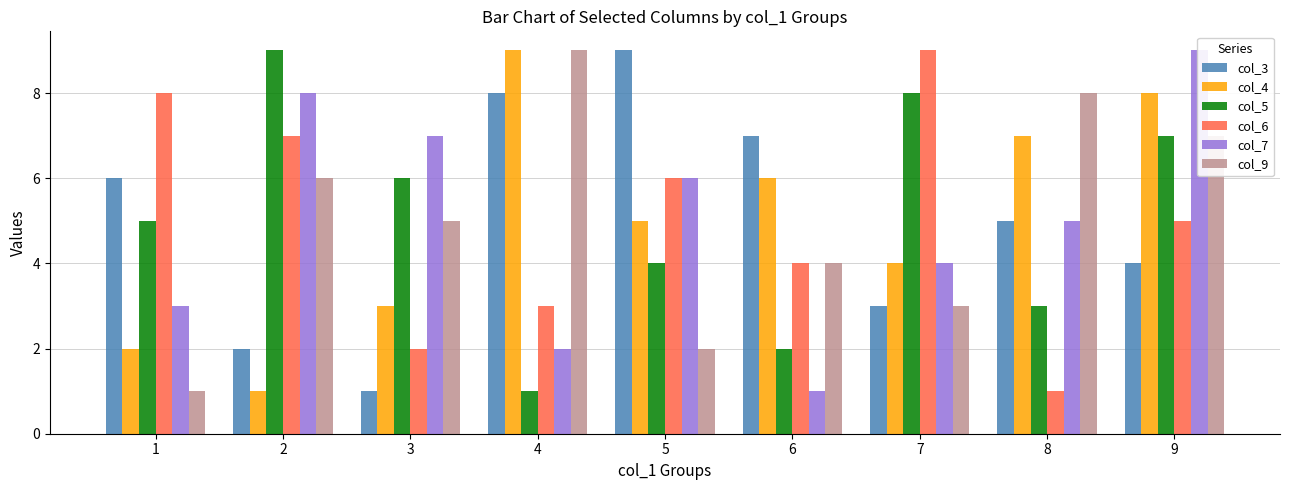

Rank the categories by col_9 value from highest to lowest.

4, 8, 9, 2, 3, 6, 7, 5, 1